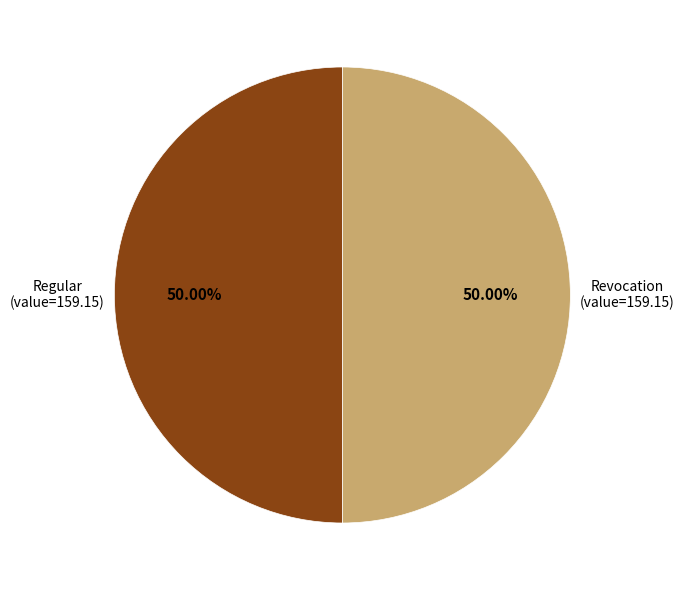

Approximately how many times larger is the value at Revocation compared to Regular?

1.0